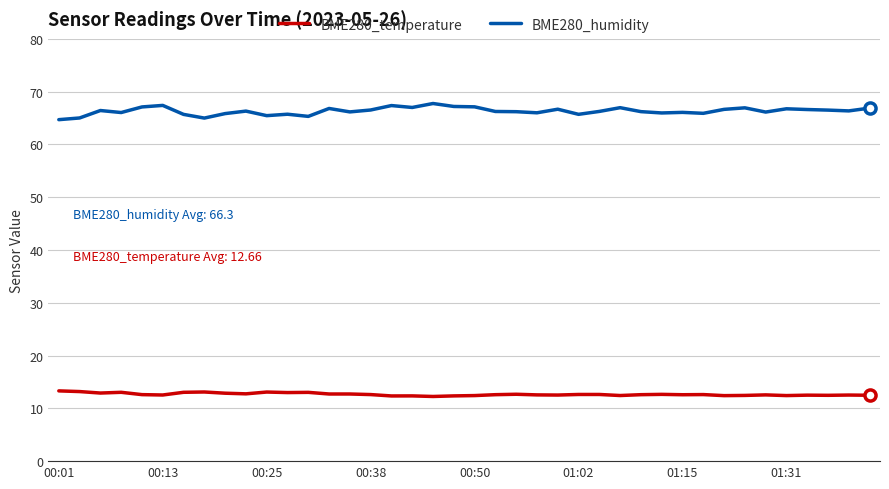

Which series has the largest total across all categories?

BME280_humidity